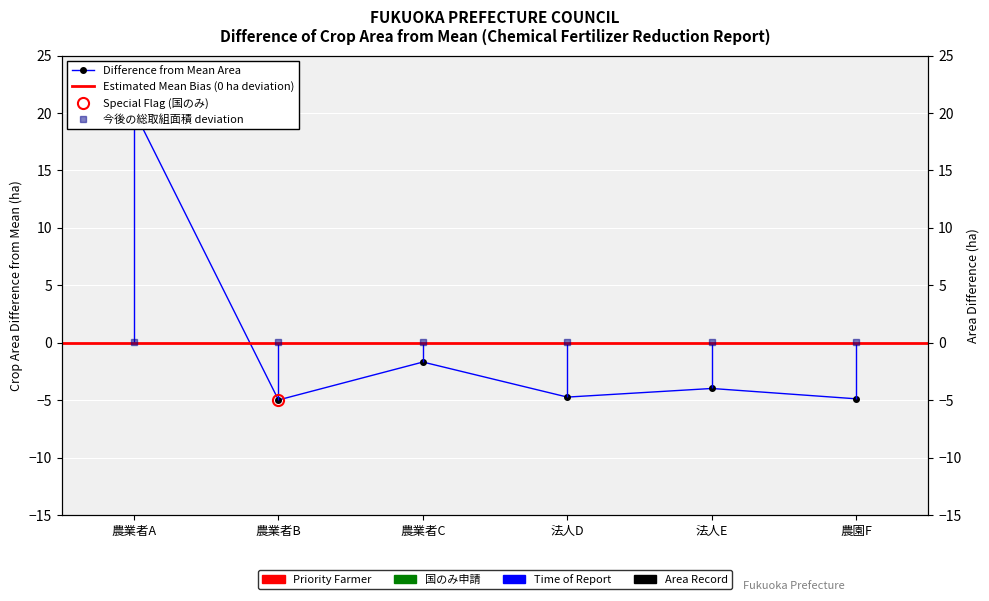

True or false: the data shows -7.1 at 法人D.

False